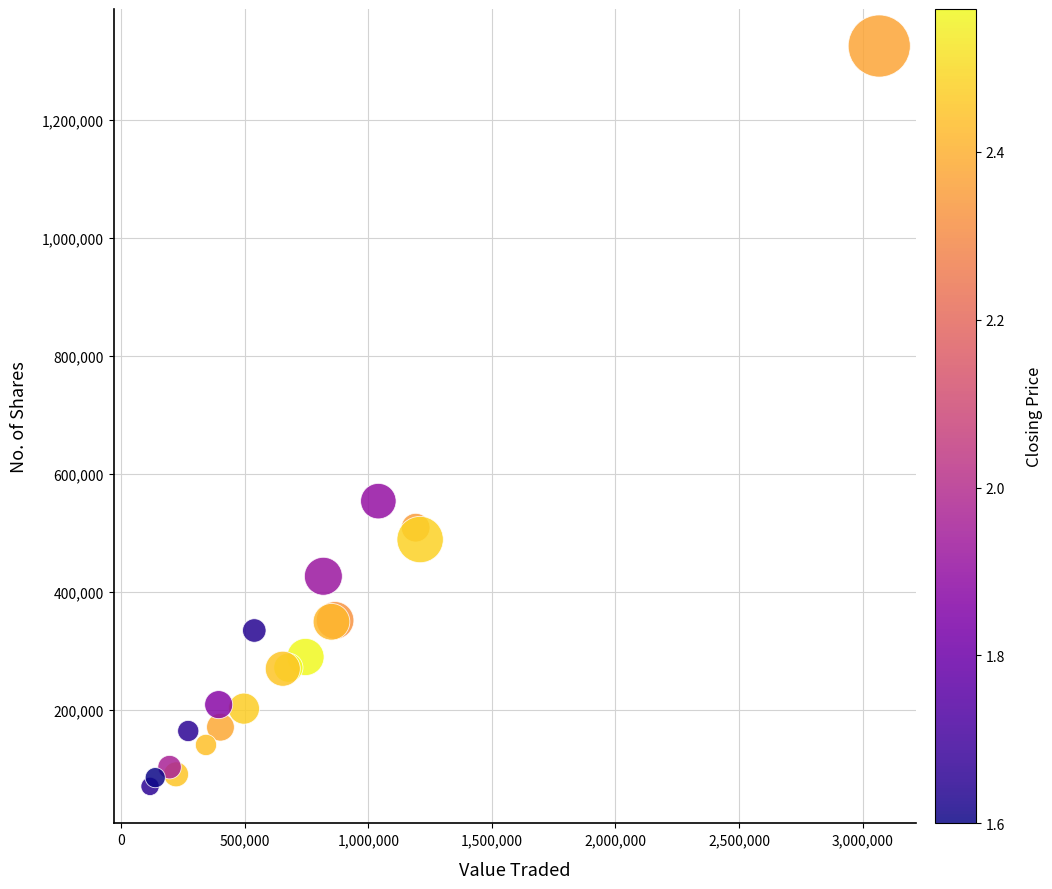

What Y value in the scatter plot is closest to 697664?

553796